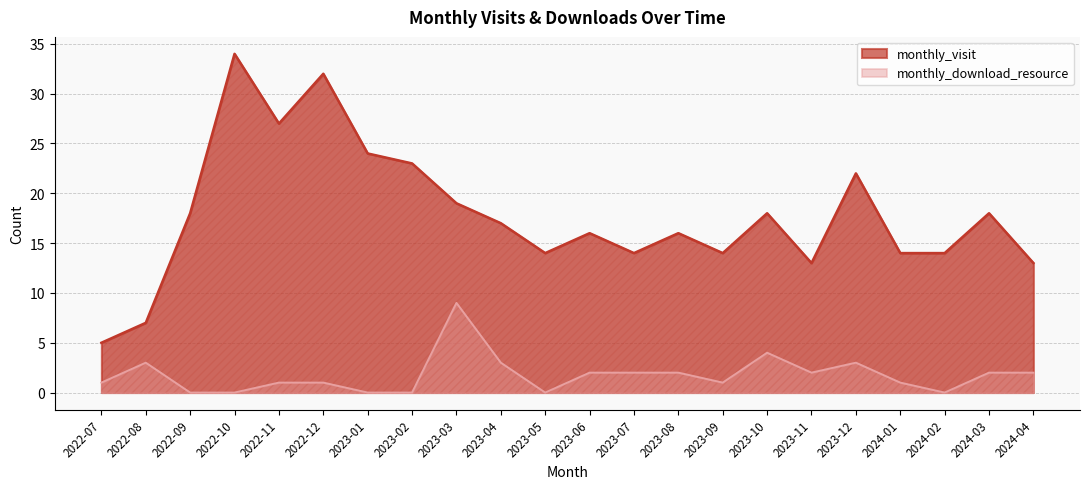

At which category does the chart reach its peak across all series?

2022-10